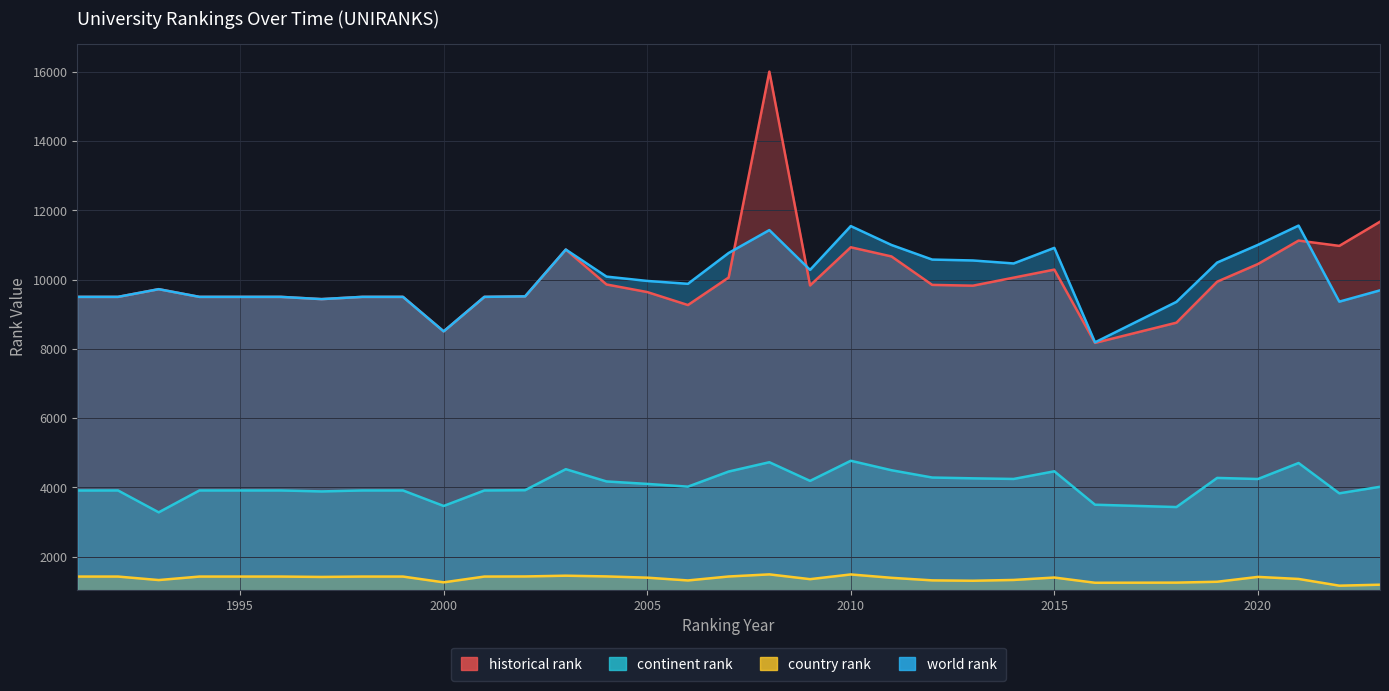

List the labels in order of continent rank value, smallest first.

1993, 2018, 2000, 2016, 2022, 1997, 1991, 1992, 1994, 1995, 1996, 1998, 1999, 2001, 2002, 2023, 2006, 2005, 2004, 2009, 2020, 2014, 2013, 2019, 2012, 2007, 2015, 2011, 2003, 2021, 2008, 2010